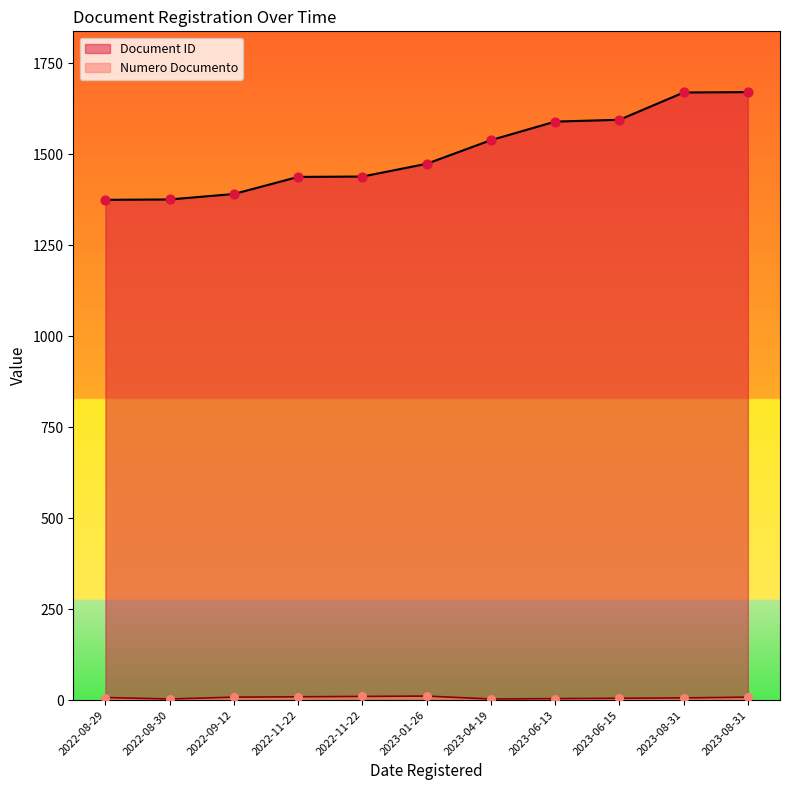

Is the value of Document ID at 2023-06-15 greater than the value of Numero Documento at 2023-08-31?

Yes